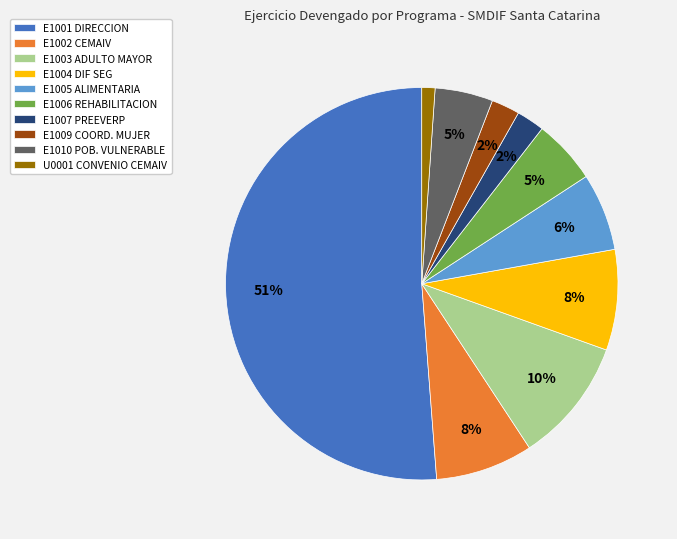

Approximately how many times larger is the value at U0001 CONVENIO CEMAIV compared to E1009 COORD. MUJER?

0.5